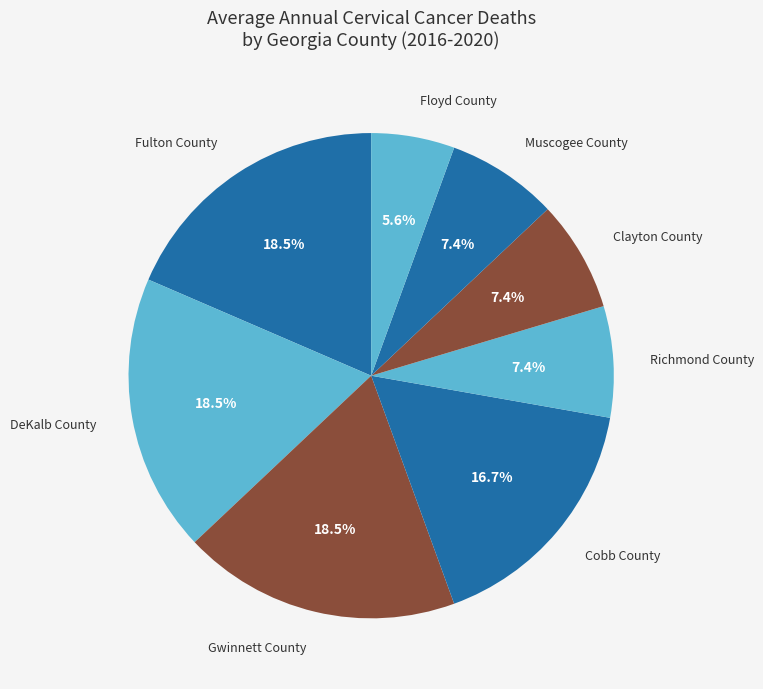

Which slice is the smallest?

Floyd County